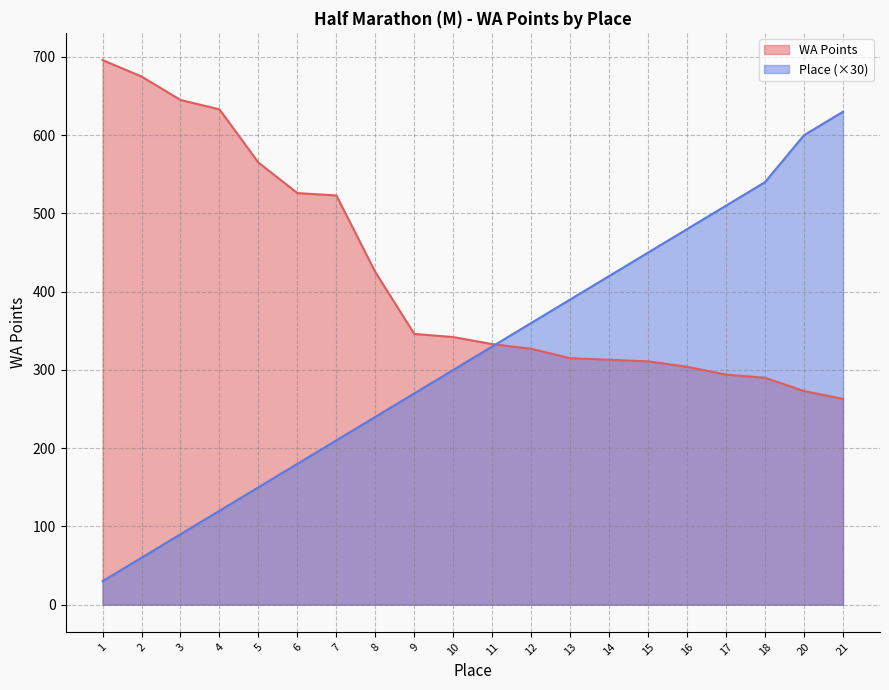

After their last crossing, which series has the higher values: Place or WA Points?

Place